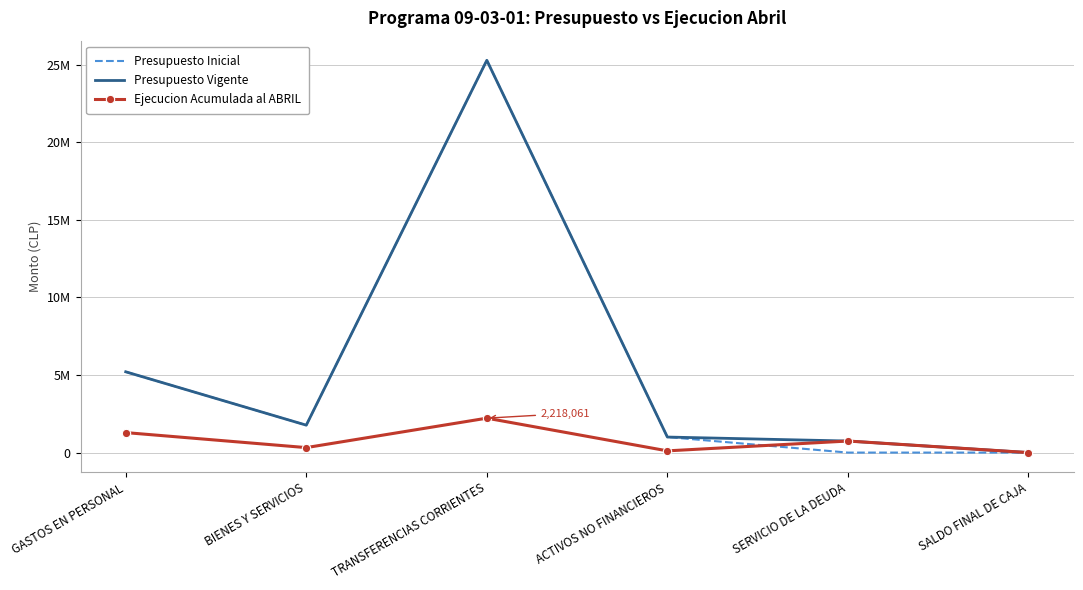

At which label is Presupuesto Vigente closest to 12639205?

GASTOS EN PERSONAL